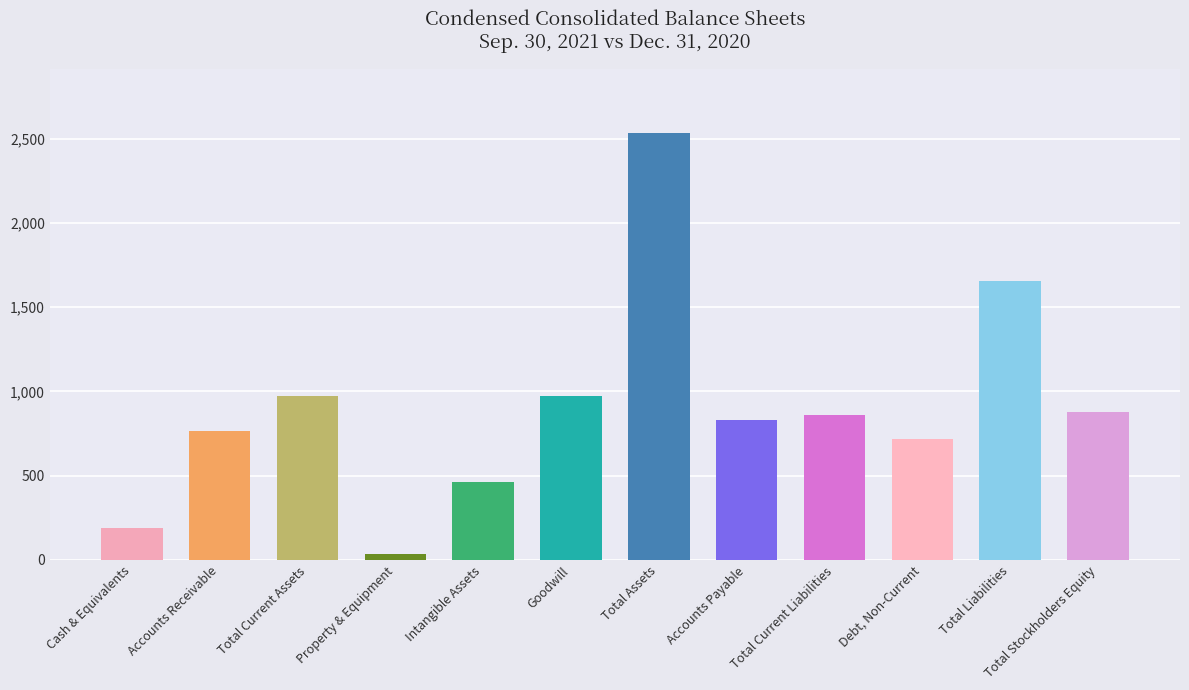

The value of Sep. 30, 2021 at Total Assets is 584996. True or false?

False